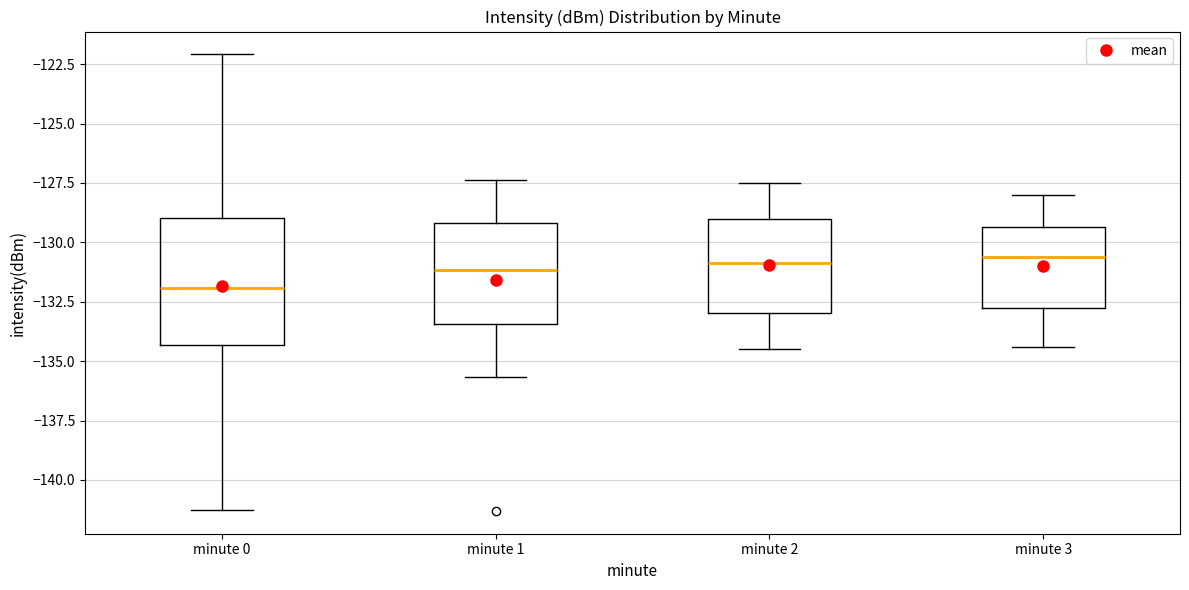

Reading left to right, read every box against the y-axis: the position of its median line, the range the box covers, and the ends of its whiskers. The values are not printed on the chart, so give them approximately, as read against the axis.

minute 0: median -132.0, box -134.5 to -129.0, whiskers -141.0 to -122.0
minute 1: median -131.0, box -133.5 to -129.0, whiskers -135.5 to -127.5
minute 2: median -131.0, box -133.0 to -129.0, whiskers -134.5 to -127.5
minute 3: median -130.5, box -132.5 to -129.5, whiskers -134.5 to -128.0